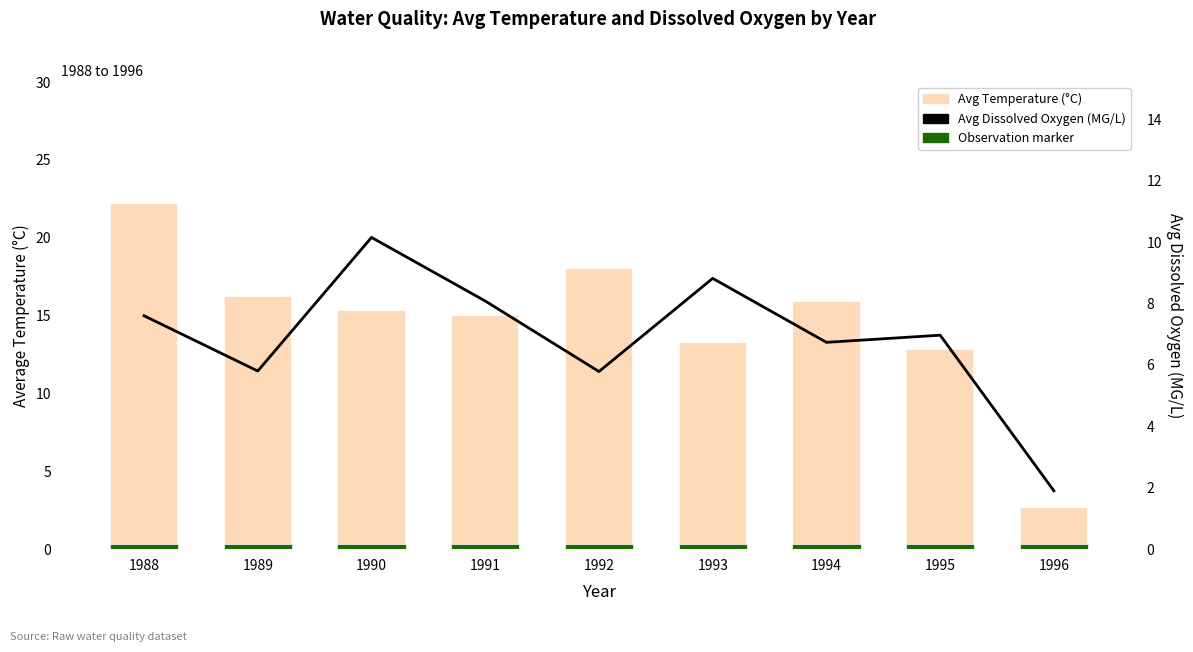

How many data points in Avg Dissolved Oxygen are less than 6?

3